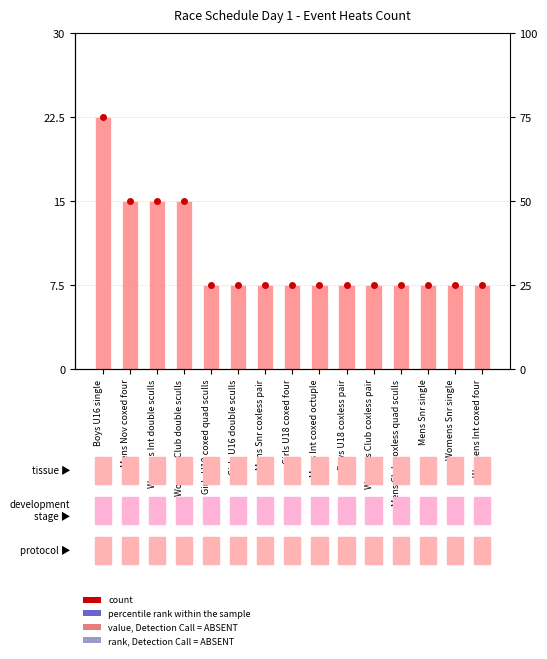

Reading left to right, extract all data points from this chart.

Boys U16 single=3	Mens Nov coxed four=2	Womens Int double sculls=2	Womens Club double sculls=2	Girls U18 coxed quad sculls=1	Girls U16 double sculls=1	Mens Snr coxless pair=1	Girls U18 coxed four=1	Mens Int coxed octuple=1	Boys U18 coxless pair=1	Womens Club coxless pair=1	Mens Club coxless quad sculls=1	Mens Snr single=1	Womens Snr single=1	Womens Int coxed four=1